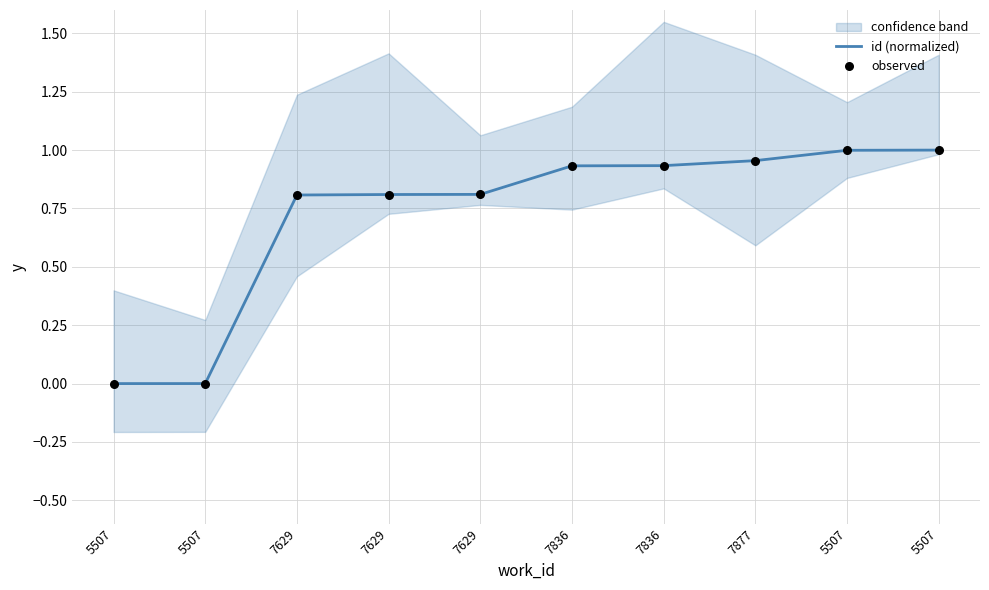

Which series contains the highest Y value?

id (normalized)